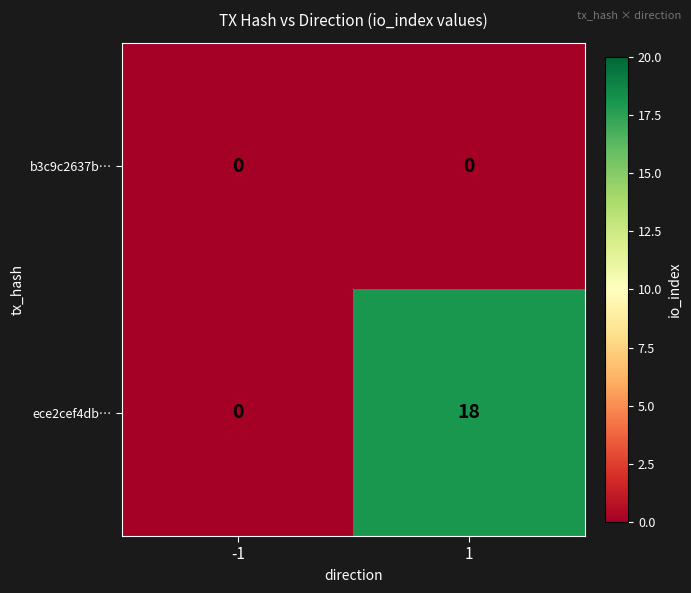

What is the total value across all series at 1?

18